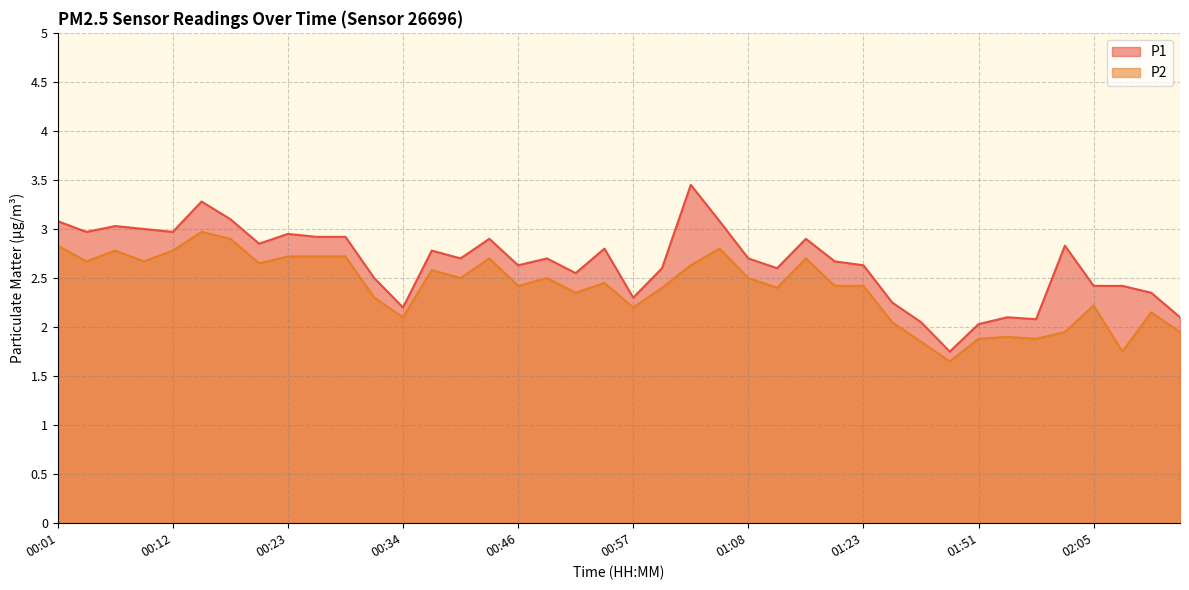

Reading left to right, extract all data points from this chart.

P1: 3.1	3.0	3.0	3.0	3.0	3.3	3.1	2.9	3.0	2.9	2.9	2.5	2.2	2.8	2.7	2.9	2.6	2.7	2.5	2.8	2.3	2.6	3.5	3.1	2.7	2.6	2.9	2.7	2.6	2.2	2.0	1.8	2.0	2.1	2.1	2.8	2.4	2.4	2.4	2.1
P2: 2.8	2.7	2.8	2.7	2.8	3.0	2.9	2.6	2.7	2.7	2.7	2.3	2.1	2.6	2.5	2.7	2.4	2.5	2.4	2.5	2.2	2.4	2.6	2.8	2.5	2.4	2.7	2.4	2.4	2.0	1.9	1.6	1.9	1.9	1.9	1.9	2.2	1.8	2.1	1.9